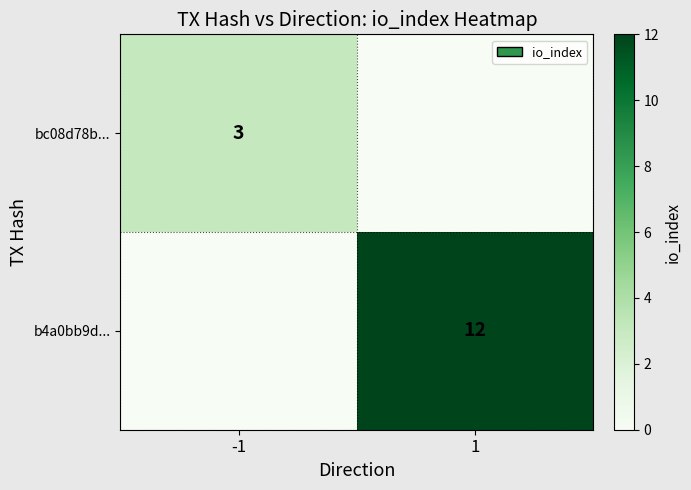

True or false: b4a0bb9d... has a value of 12 at 1.

True